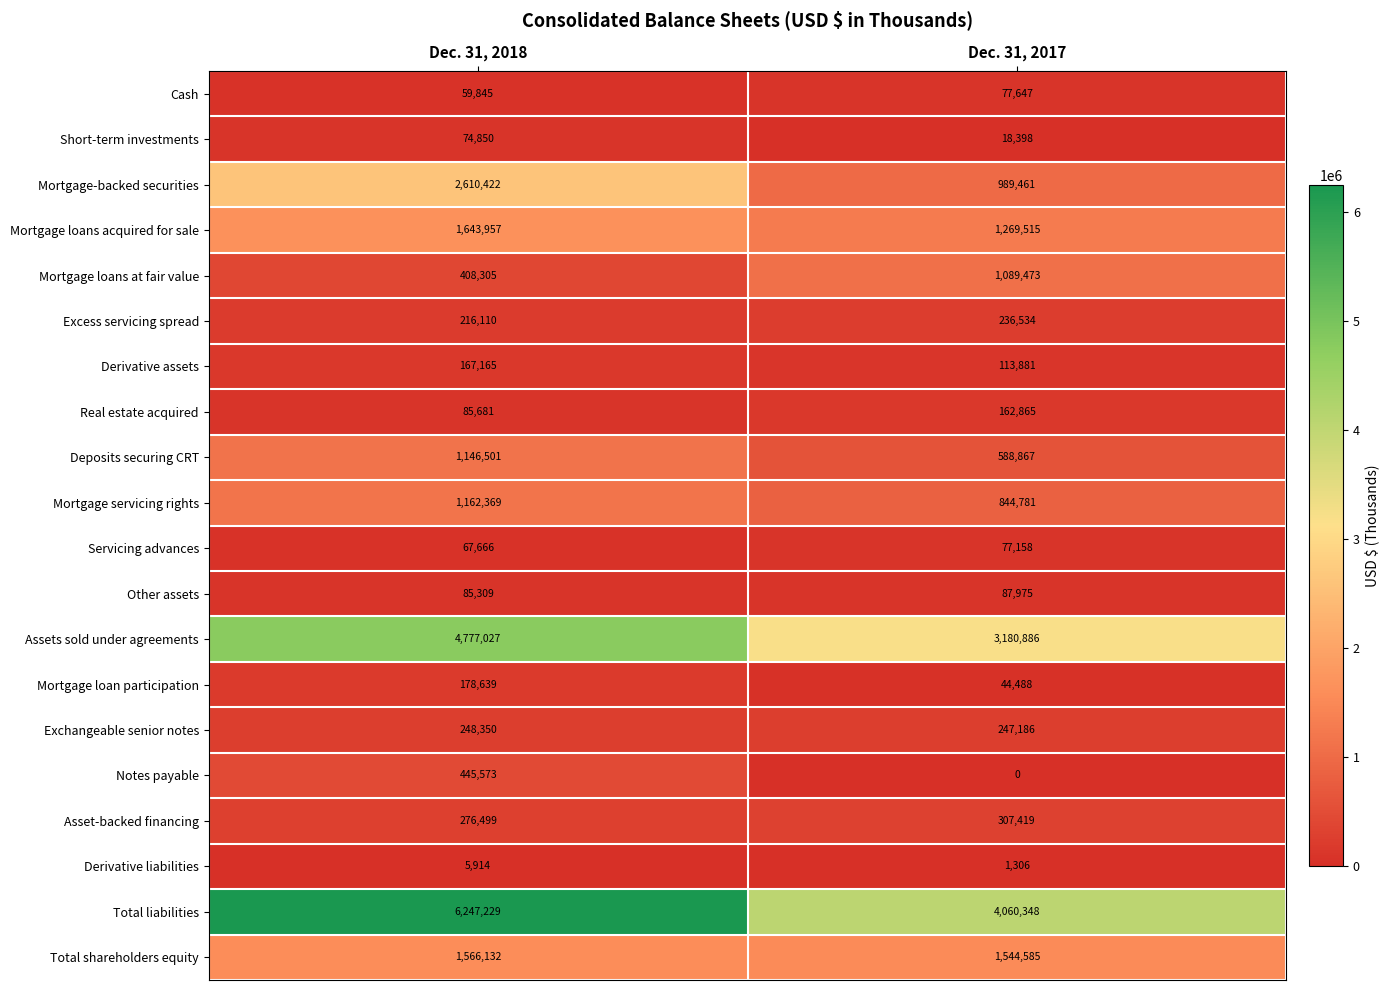

Which series changed the most between Dec. 31, 2018 and Dec. 31, 2017?

Total liabilities